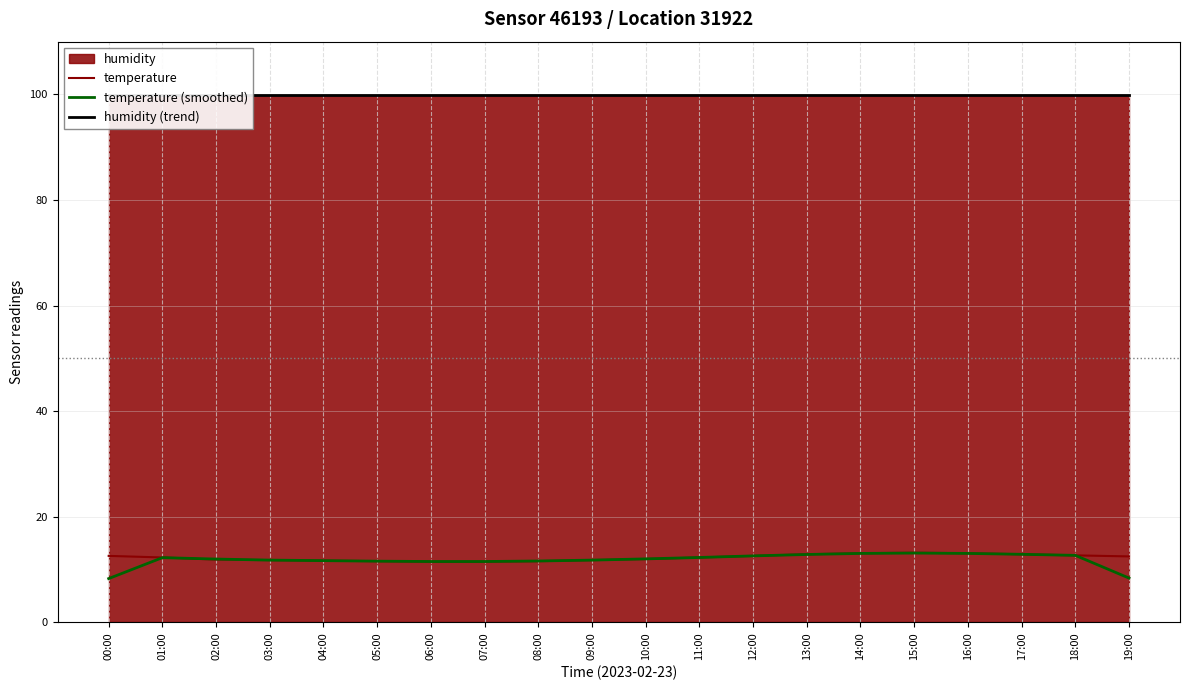

Where does the temperature series first go above 12?

00:00